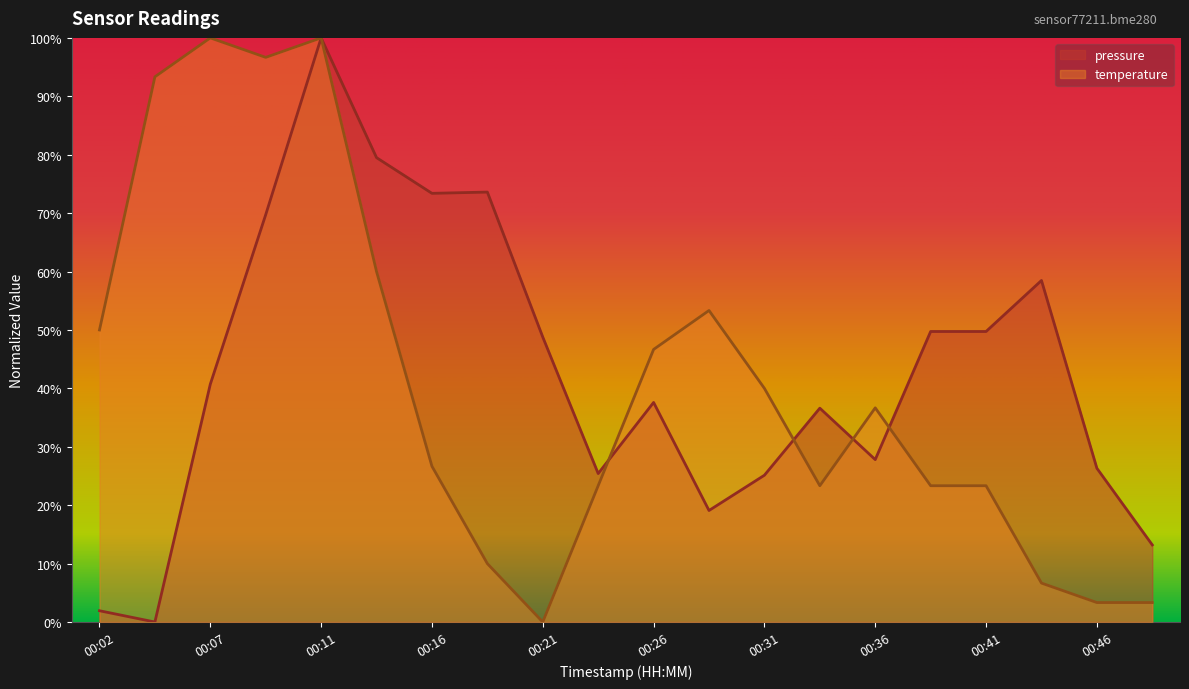

How many data points does each series have?

20